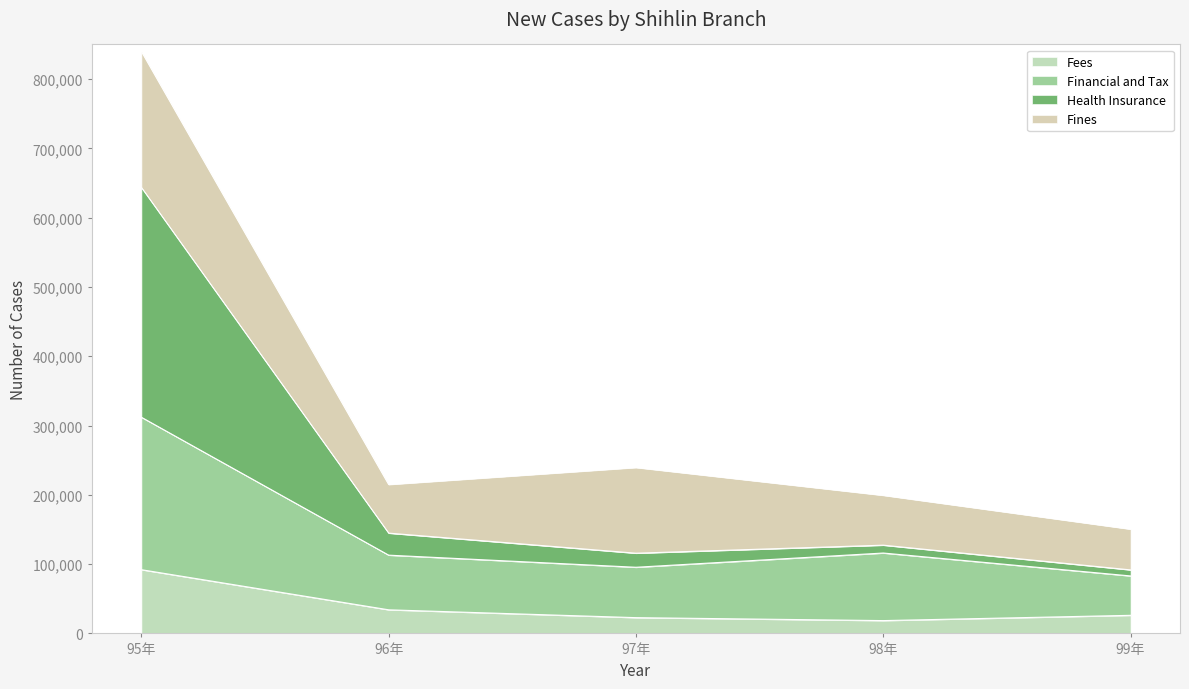

Which category has the highest value in the Fees series?

95年